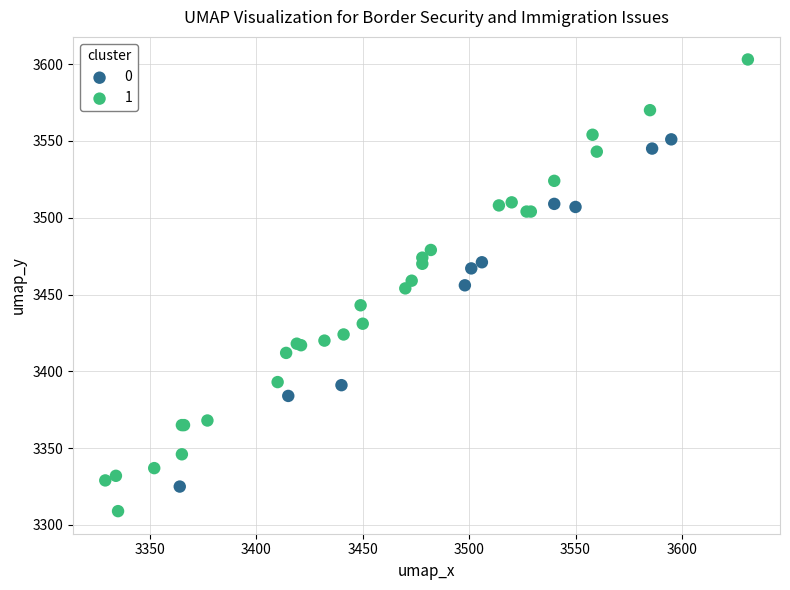

What are all the series names shown in the legend?

0, 1